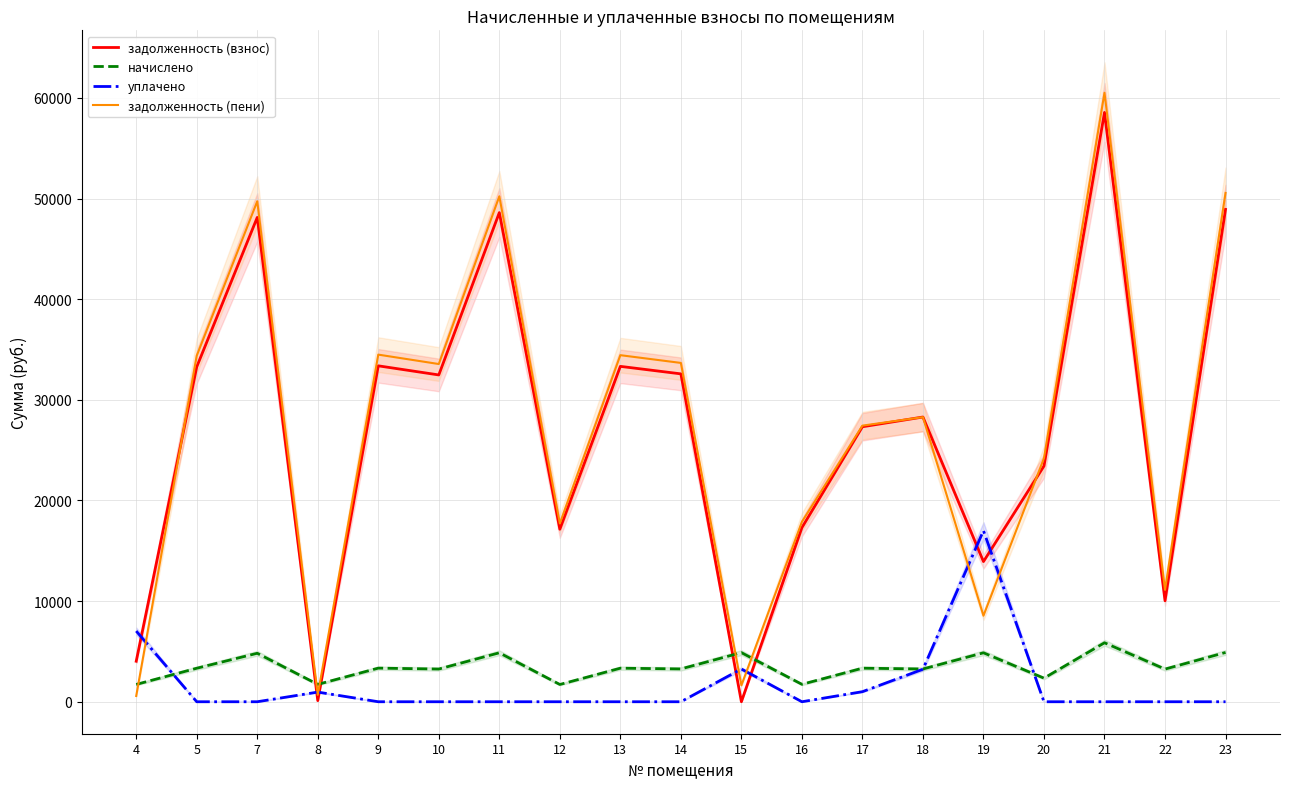

At which category does the chart reach its peak across all series?

21